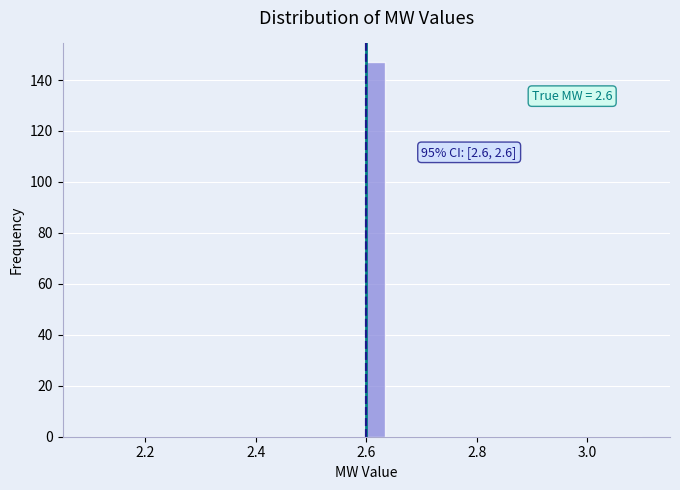

Read against the x-axis, roughly where is the centre of the tallest bar?

2.62